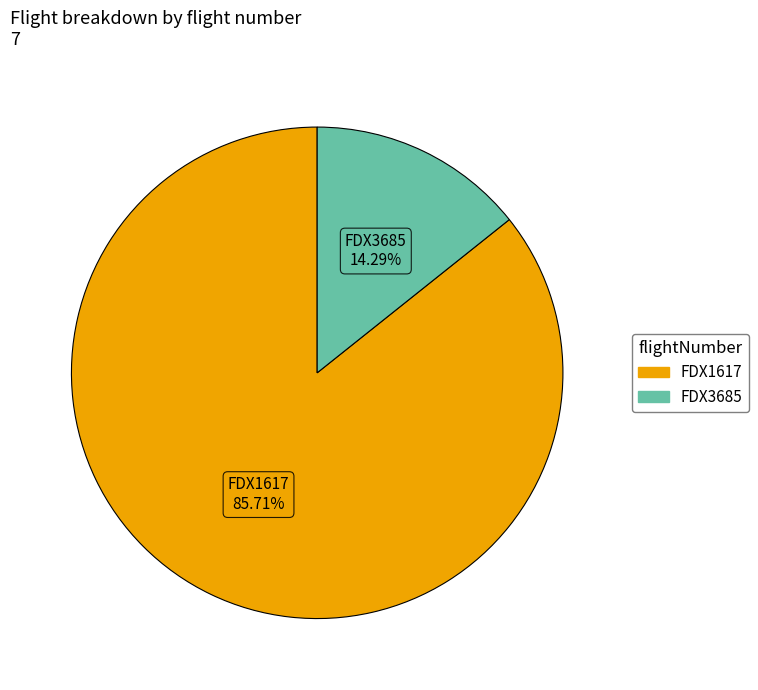

To the nearest percent, what is the average slice percentage?

50%